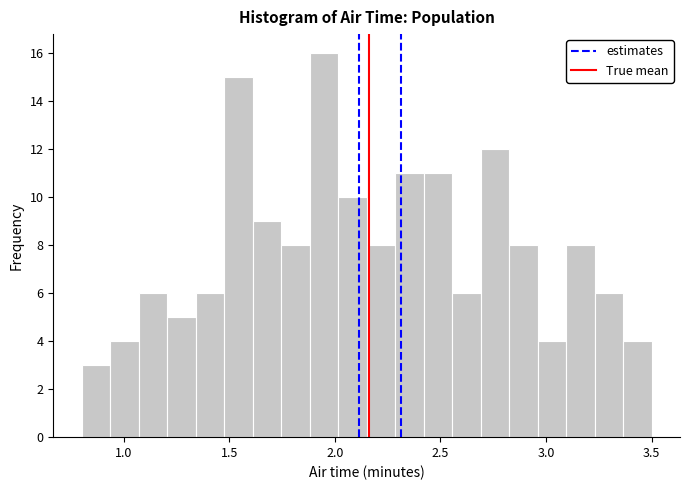

Around what value on the x-axis is the tallest bar? Give the approximate position of its centre, as read against the axis.

1.95